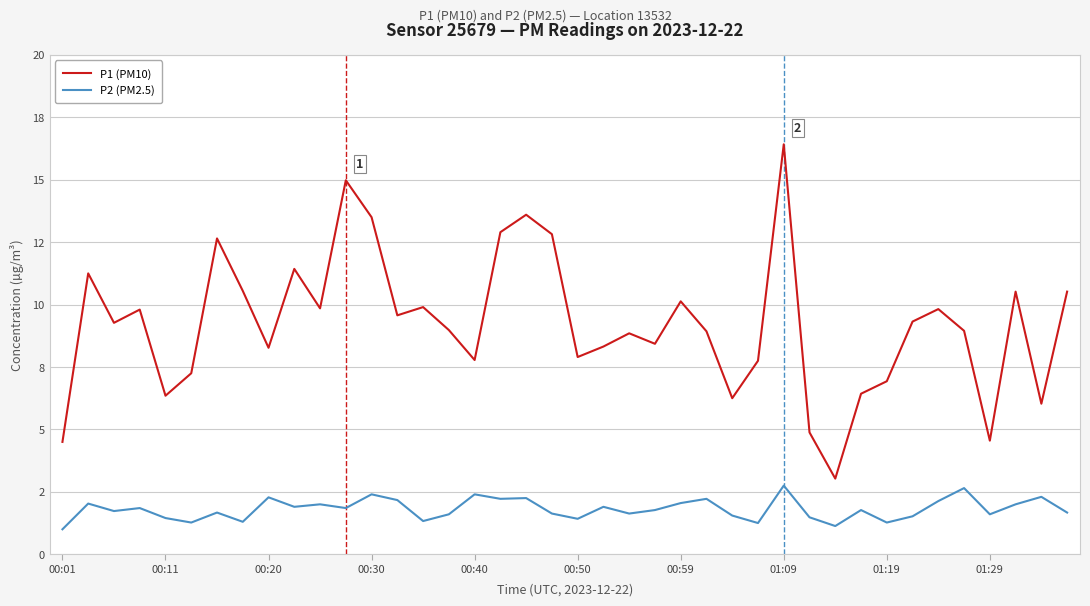

True or false: P2 (PM2.5) and P1 (PM10) cross at least once.

False